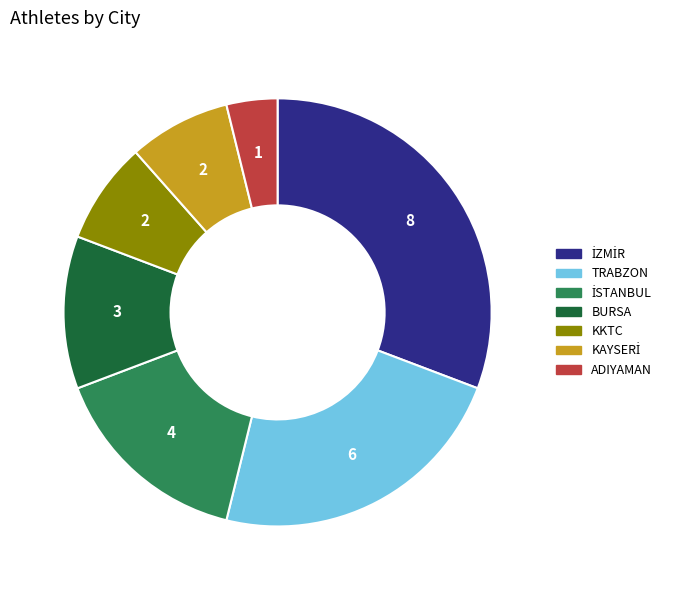

Which has a higher value, ADIYAMAN or TRABZON?

TRABZON